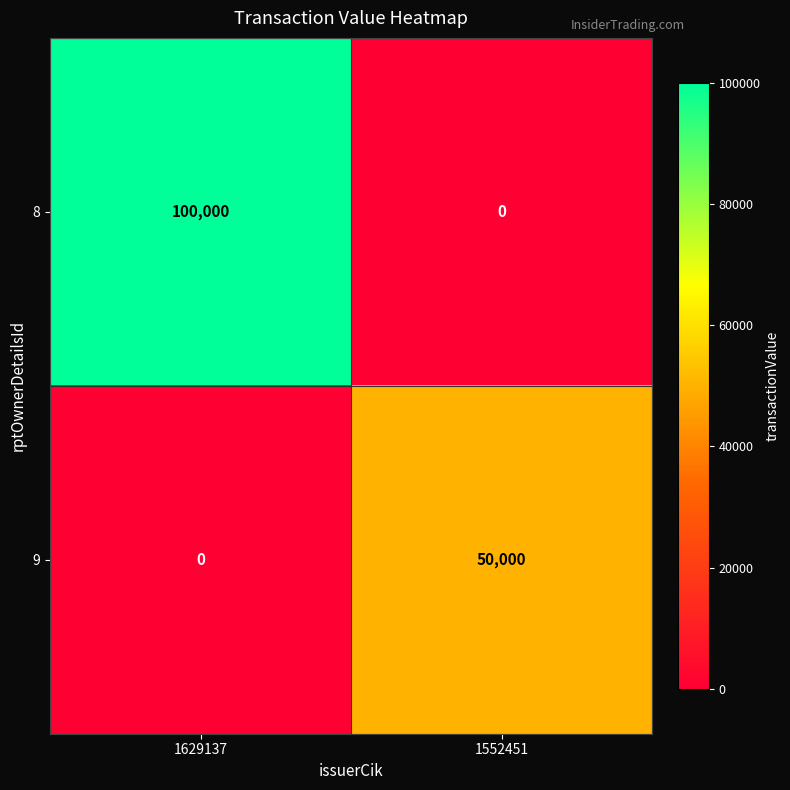

Where is 9 nearest to the value 25000?

1629137